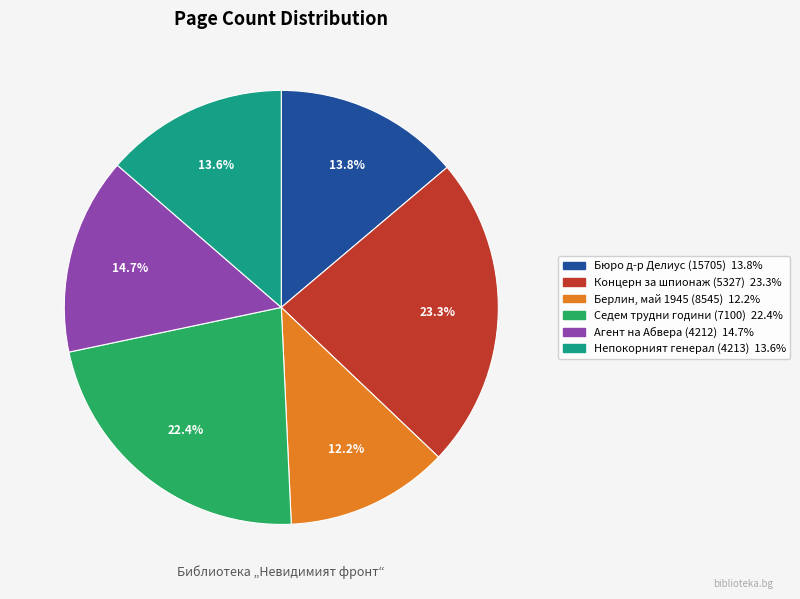

To the nearest percent, what is the difference between the largest and smallest slice percentages?

11%